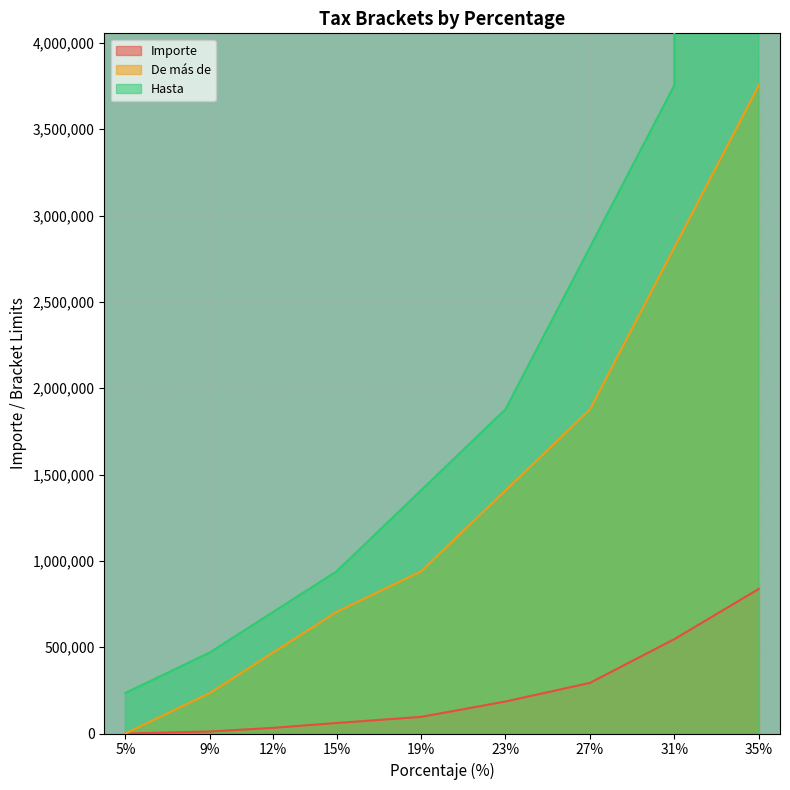

True or false: Hasta has more than 0 points higher than both neighbors.

False